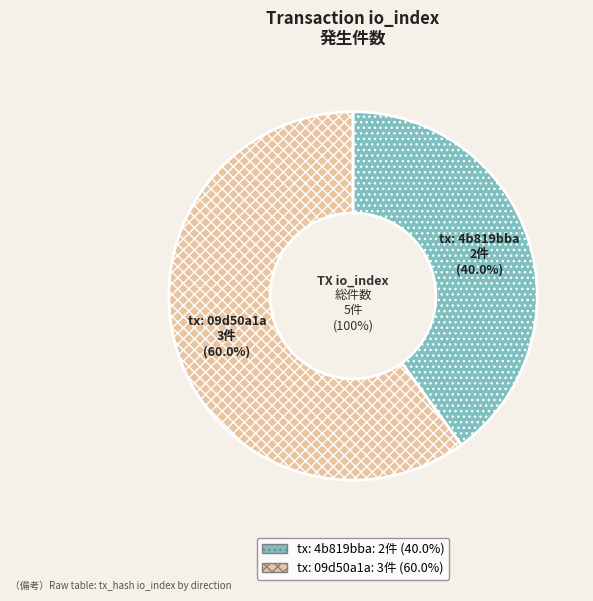

What is the total percentage of -1 (direction, io_index=2) and 1 (direction, io_index=3)?

100.0%